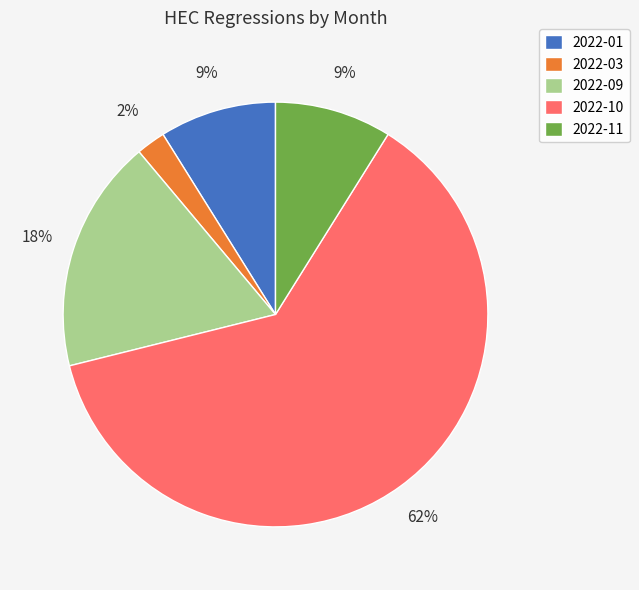

Between 2022-11 and 2022-03, which is larger?

2022-11